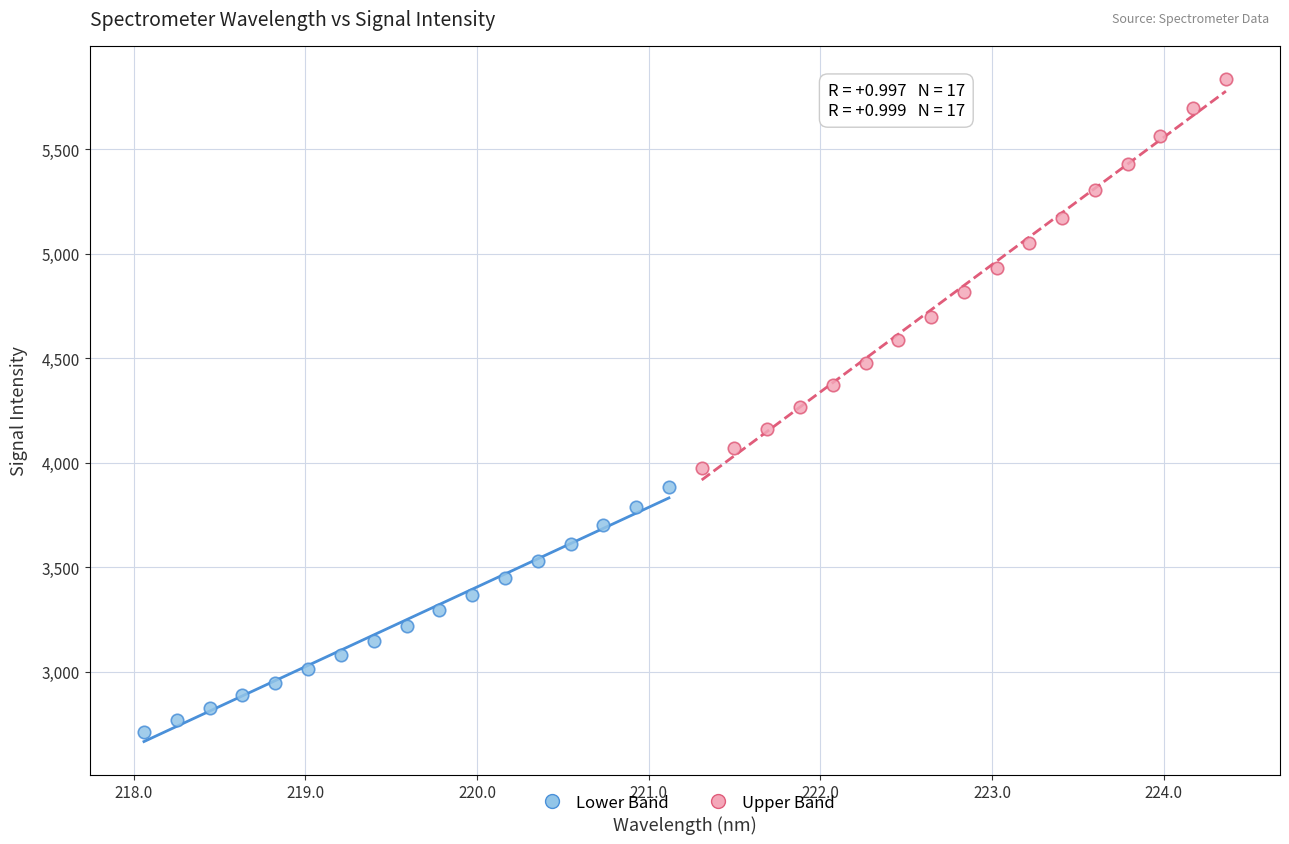

Which series reaches the maximum Y coordinate?

Upper Band